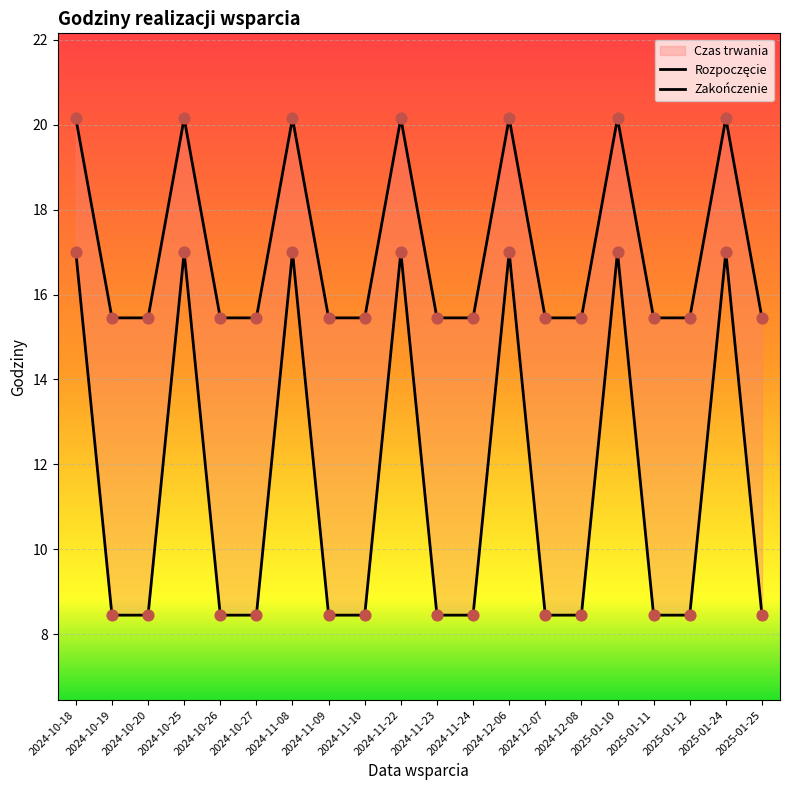

Which series has the largest total across all categories?

Zakończenie